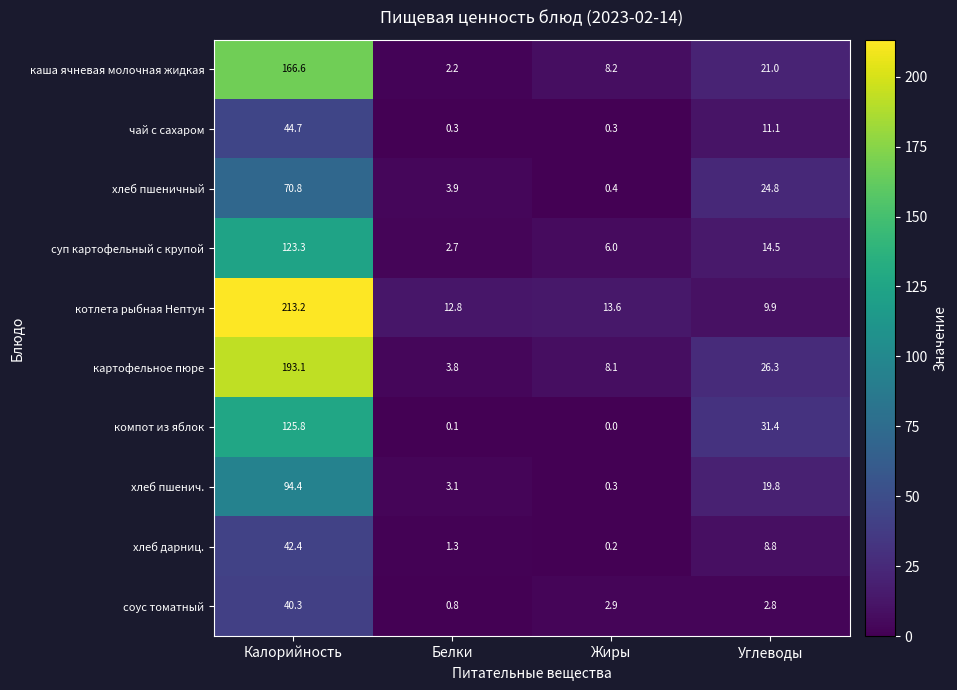

The value of суп картофельный с крупой at Белки is 4.5. True or false?

False